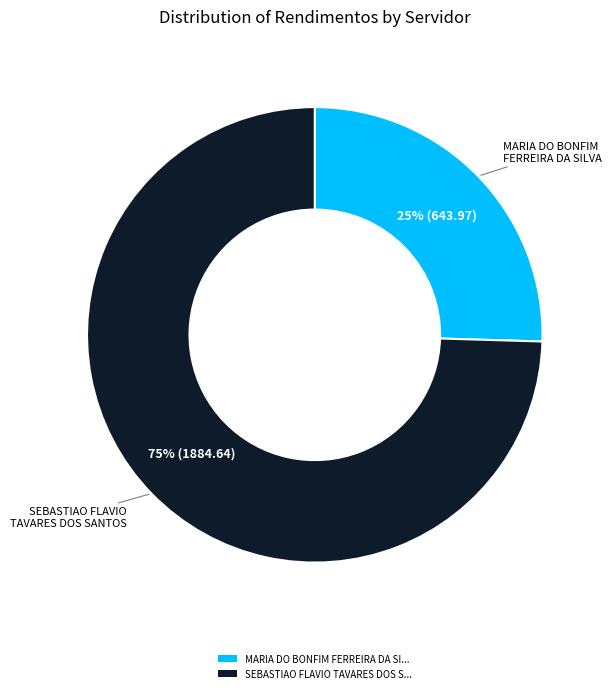

Is there any slice that represents more than half of the pie?

Yes